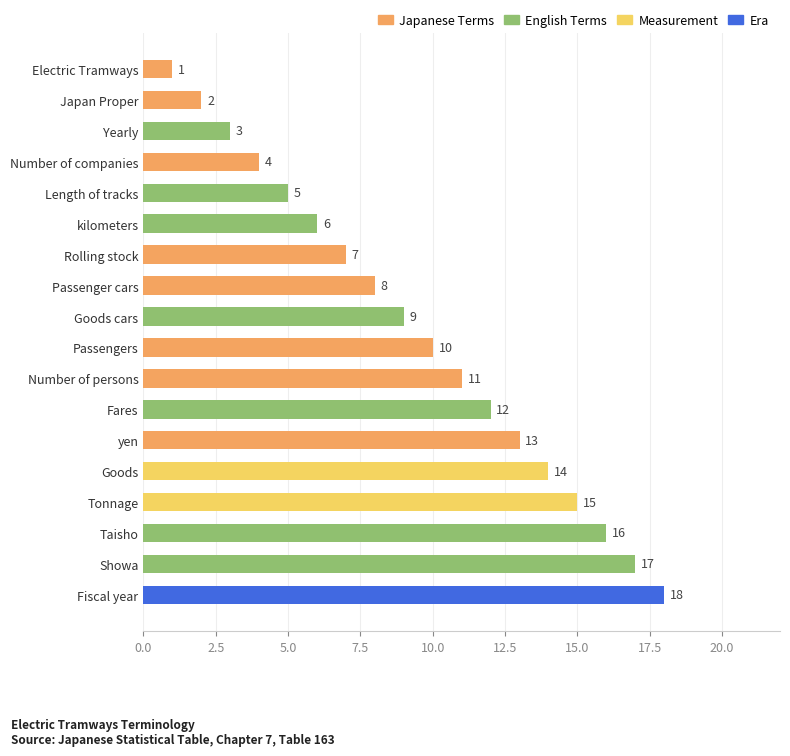

Does the chart contain stacked bars?

No